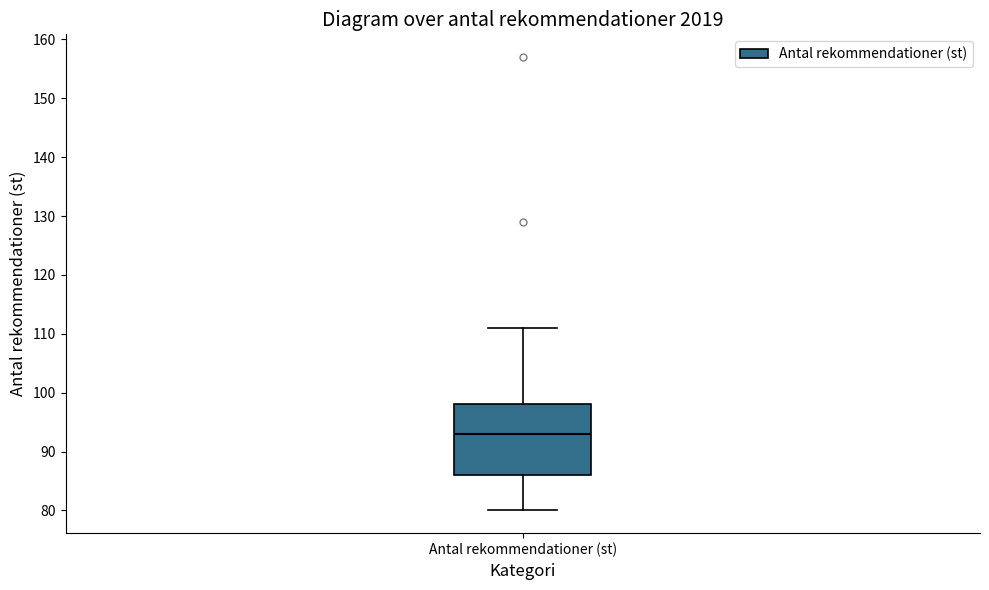

Read this box plot against the y-axis: the position of the median line, the range covered by the box, and the ends of both whiskers. The values are not printed on the chart, so give them approximately, as read against the axis.

median 93, box 86 to 98, whiskers 80 to 111